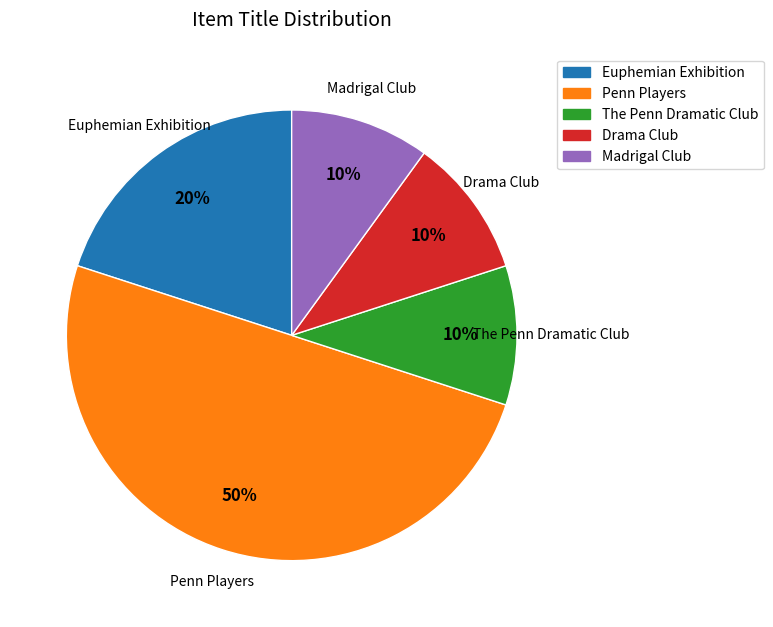

How many slices are in this pie chart?

5